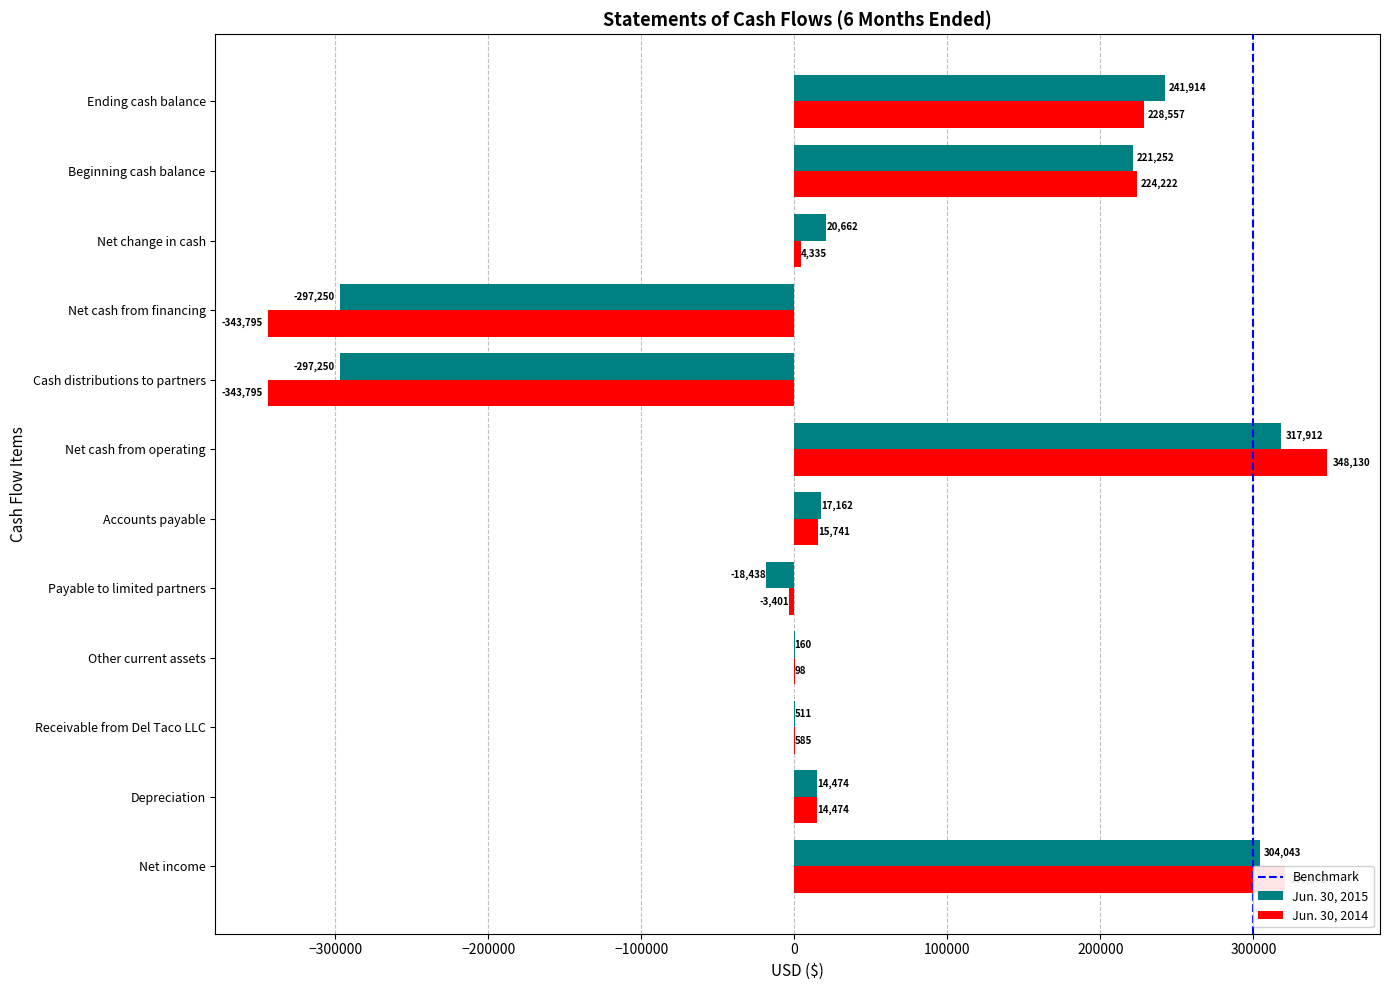

True or false: Jun. 30, 2014 has a value of -3401 at Payable to limited partners.

True